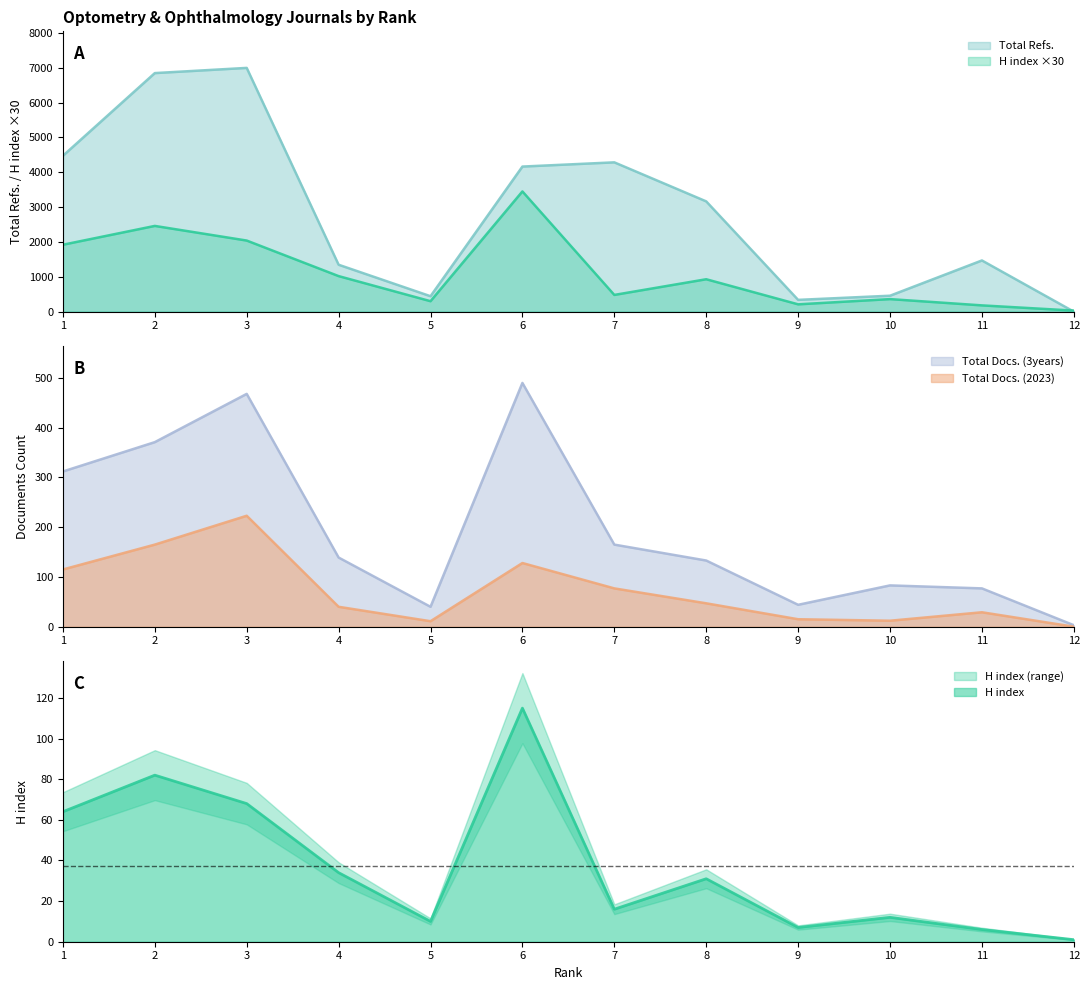

How many values in the Total Docs. (2023) series are below 47?

6